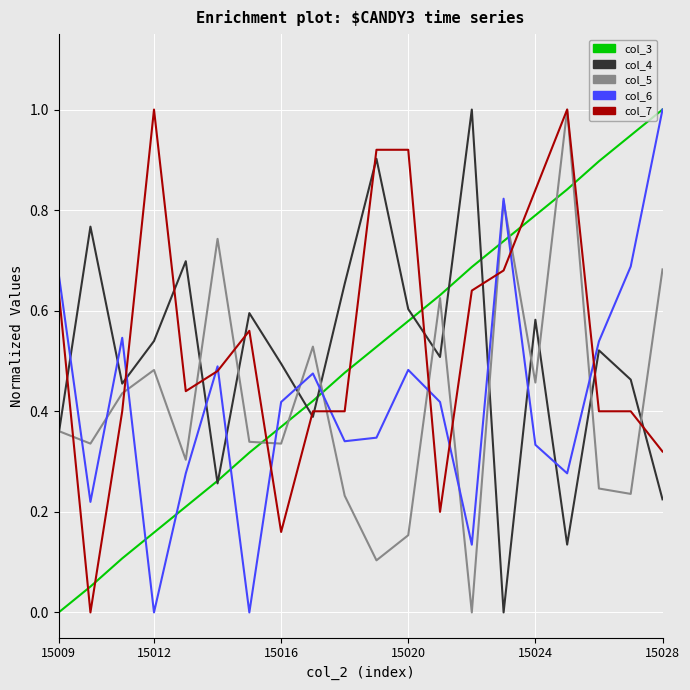

What is the maximum value for col_6?

1.0